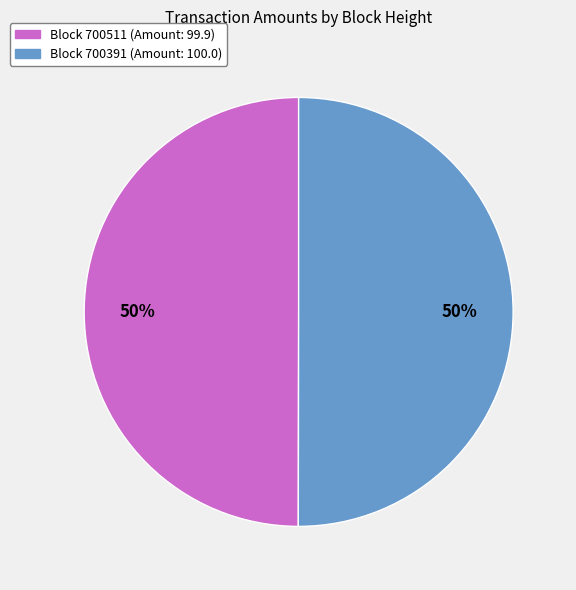

What is the ratio of the value at Block 700511 (Amount: 99.9) to the value at Block 700391 (Amount: 100.0)?

1.0